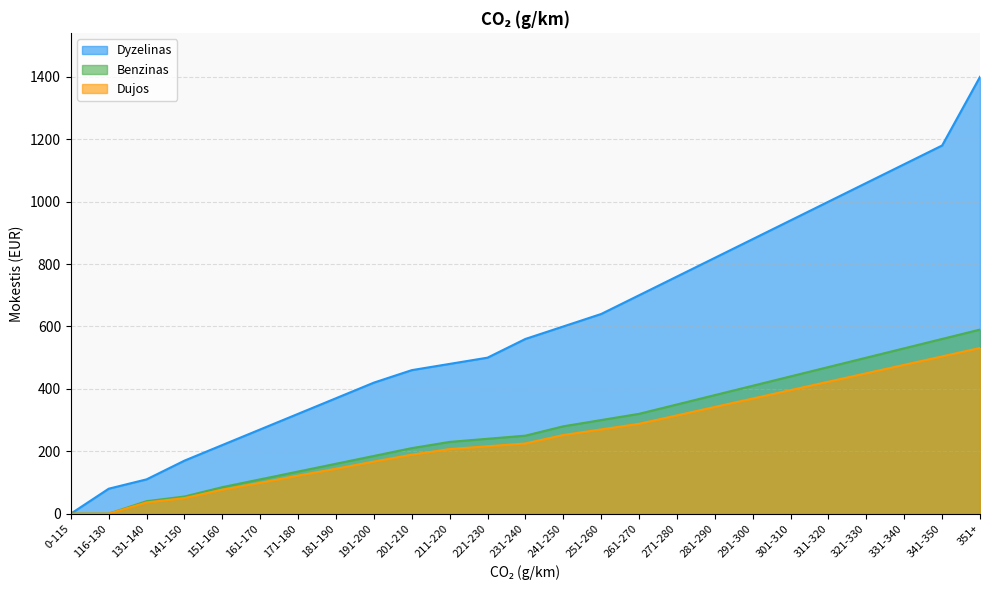

What is the difference between the maximum and minimum values in the Dujos series?

531